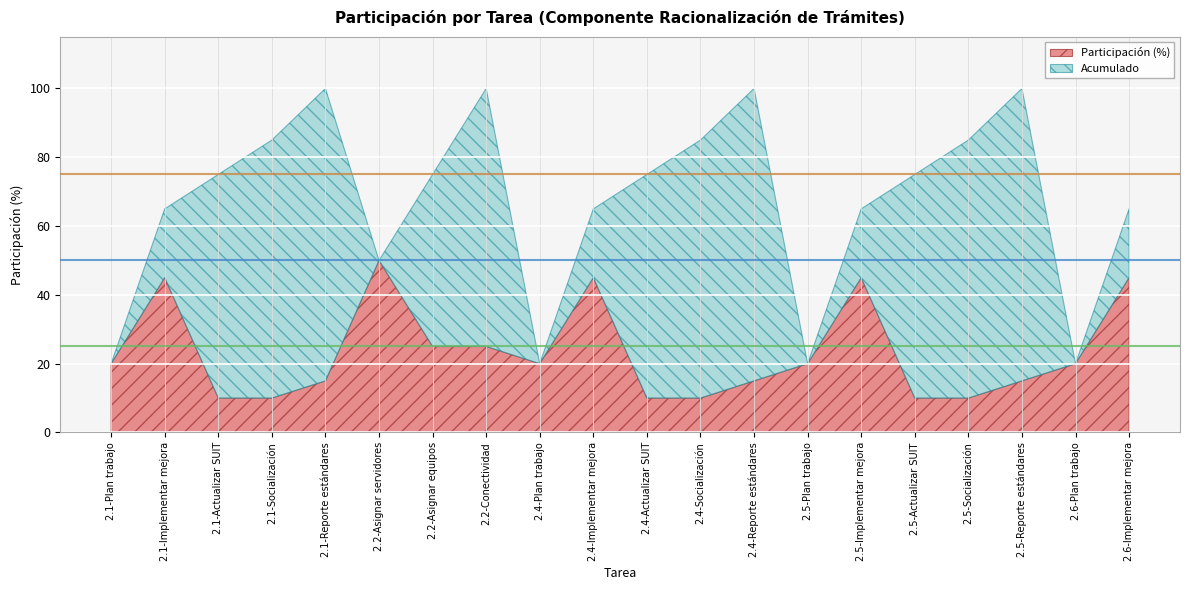

Is the value of Participación (%) at 2.1-Actualizar SUIT greater than the value of Acumulado at 2.1-Plan trabajo?

No